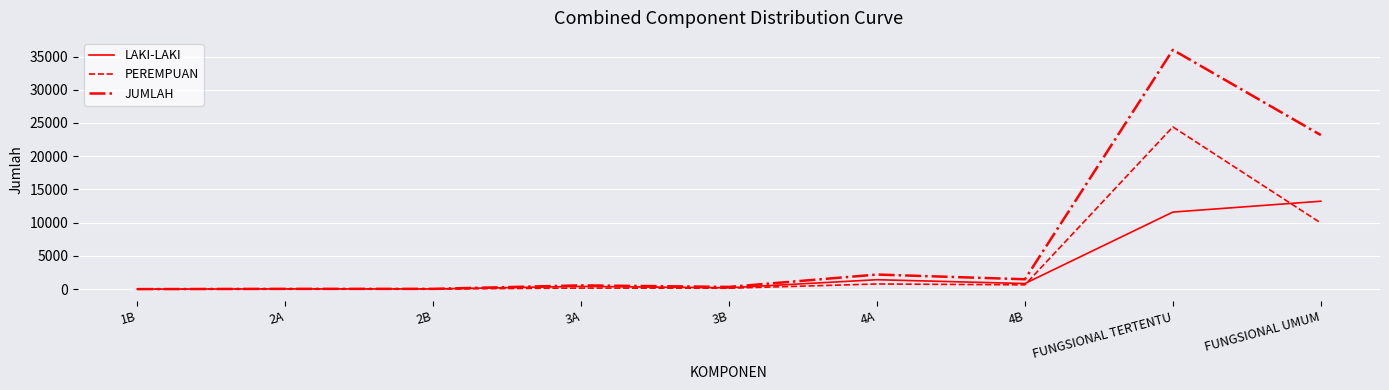

Which series has the largest range (max minus min)?

JUMLAH